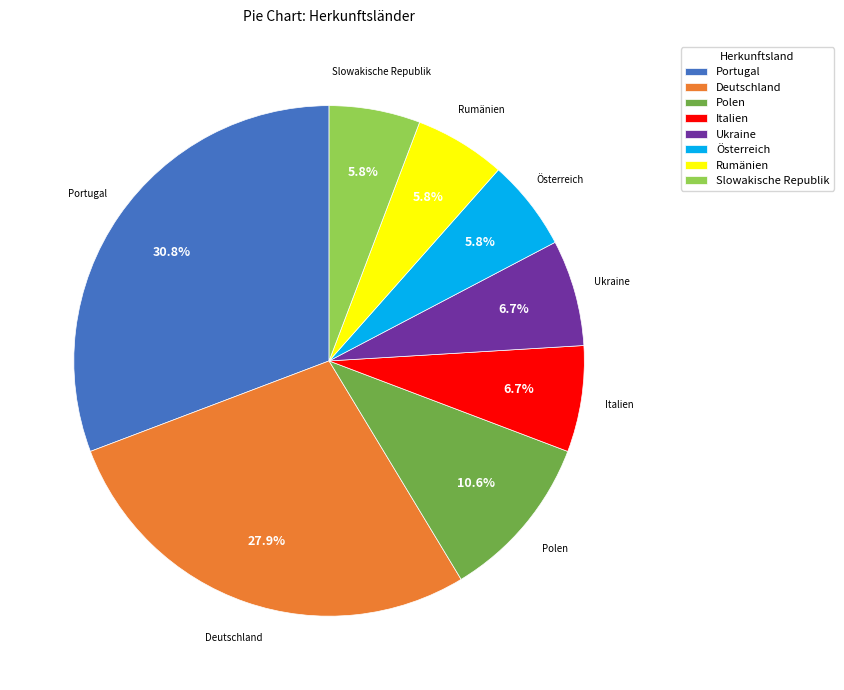

What percentage is the Österreich slice, to the nearest percent?

6%